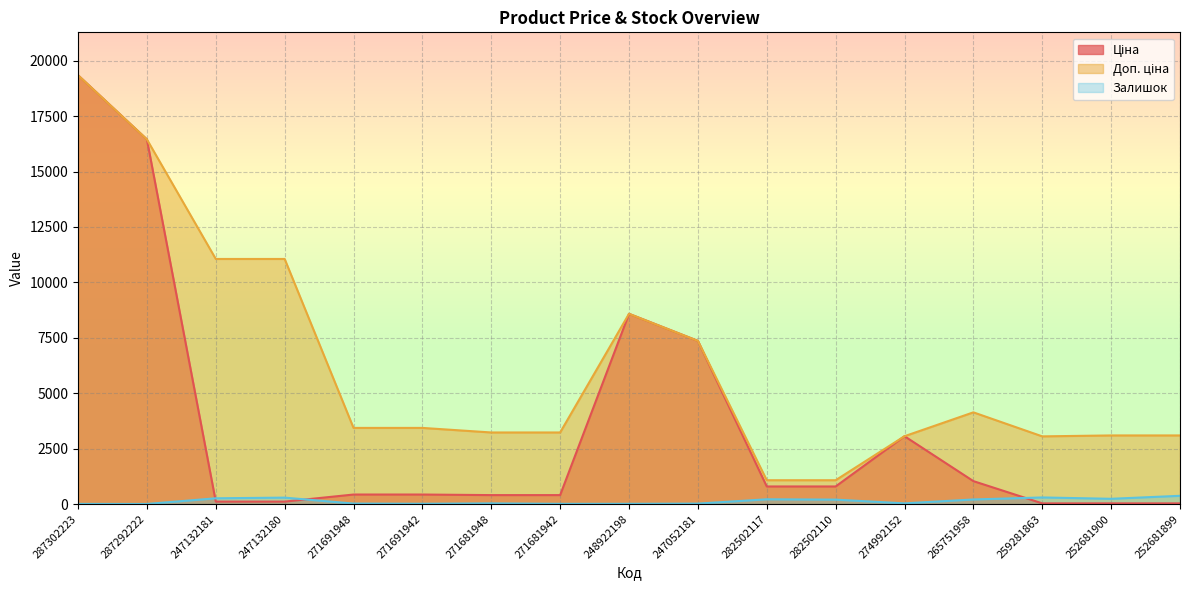

Where do Ціна and Залишок first cross each other?

287292222 and 247132181